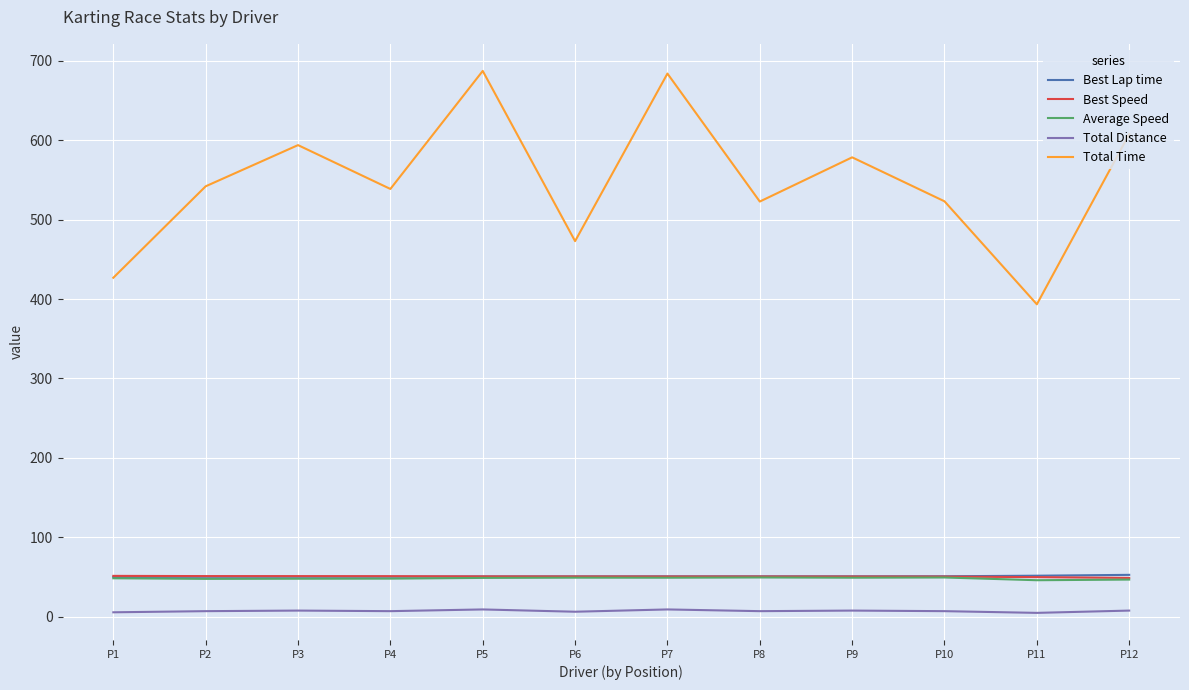

True or false: Best Lap time and Total Distance cross at least once.

False